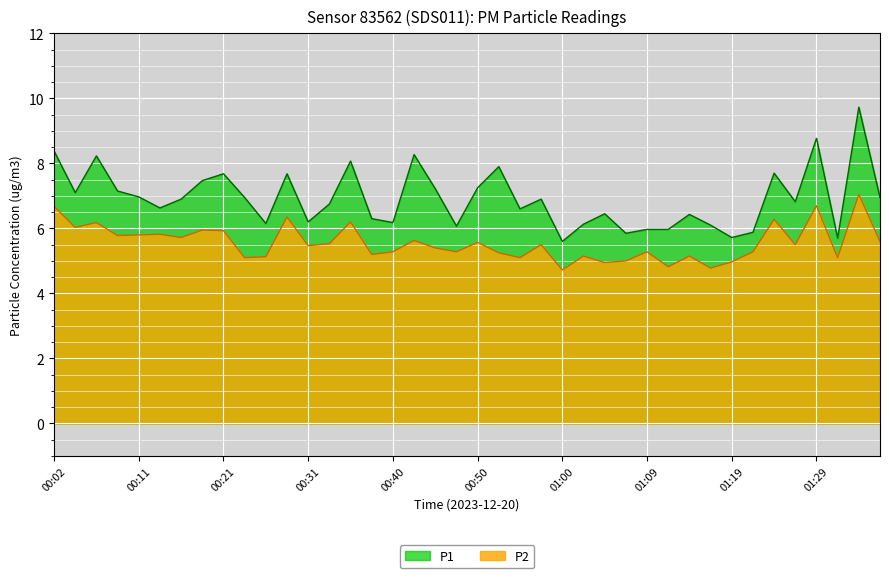

True or false: P2 and P1 cross at least once.

False